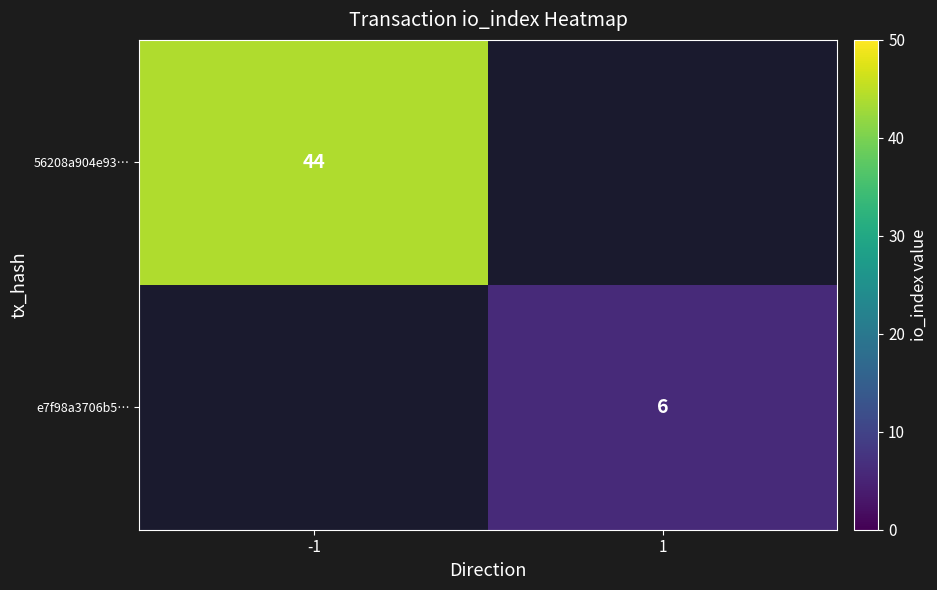

Is it true that 56208a904e93… equals 21 at -1?

False